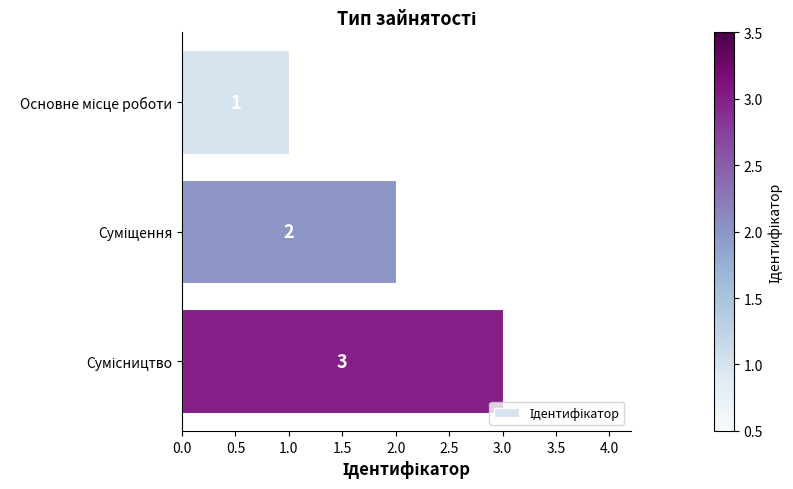

How many values are between 1 and 3?

3